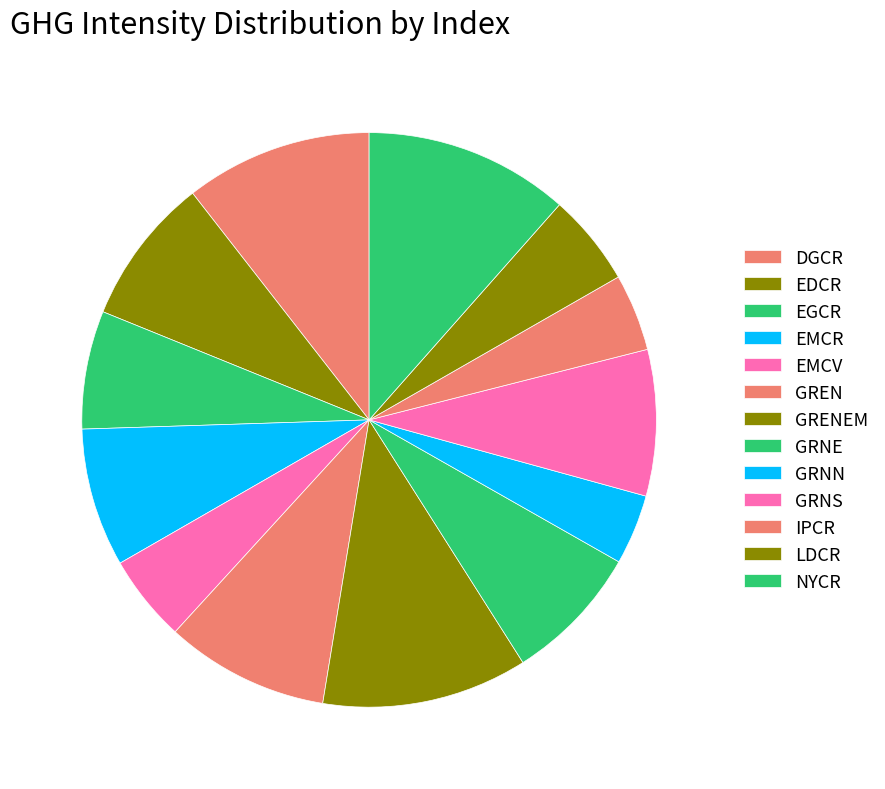

Which category has the smallest portion of the pie?

GRNN